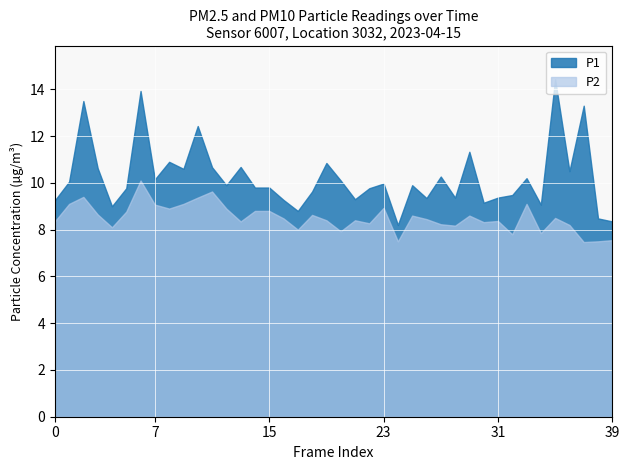

What is the maximum value shown in the chart?

14.4